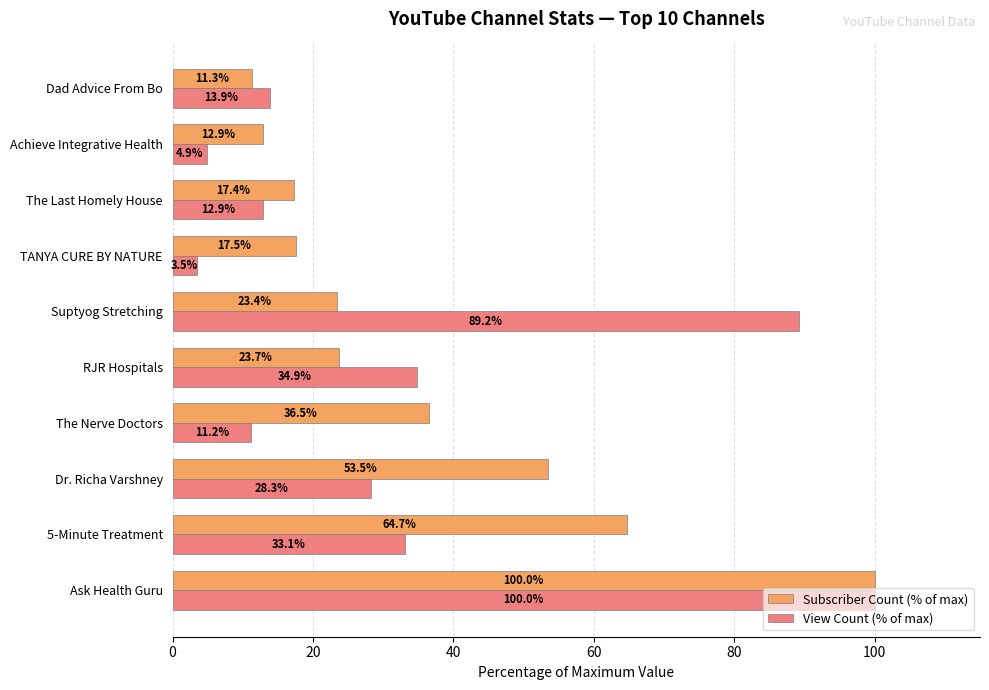

At how many categories does at least one series exceed 62?

3